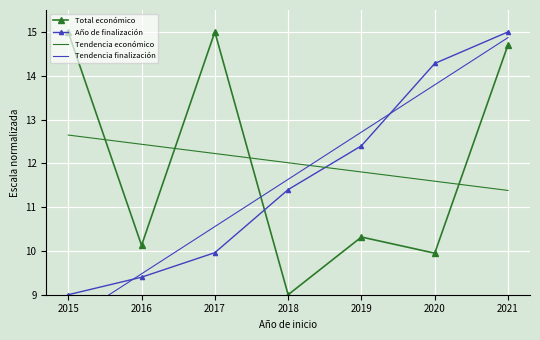

The value of Tendencia económico at 2018 is 12.0. True or false?

True